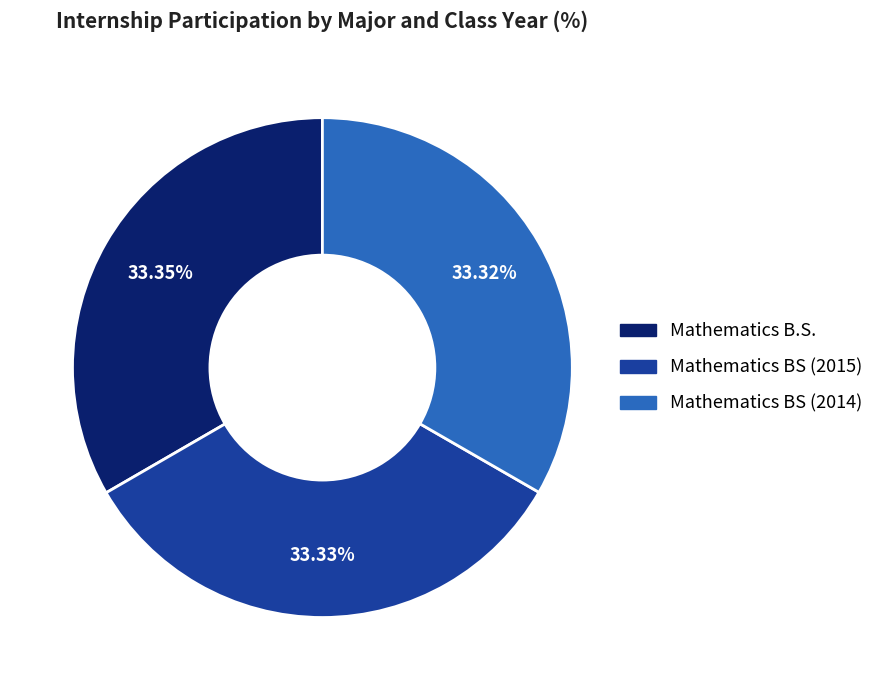

How many segments does this pie chart have?

3